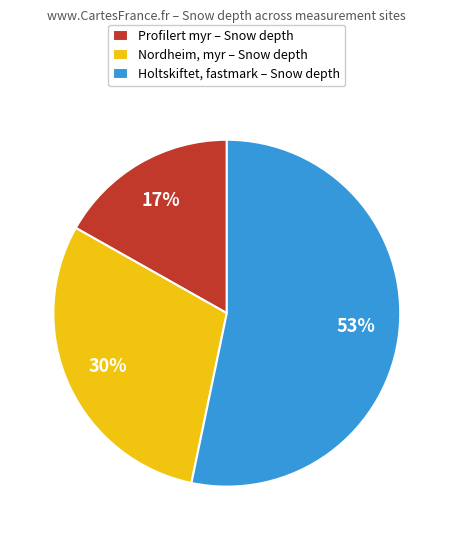

Between Nordheim, myr – Snow depth and Holtskiftet, fastmark – Snow depth, which is larger?

Holtskiftet, fastmark – Snow depth